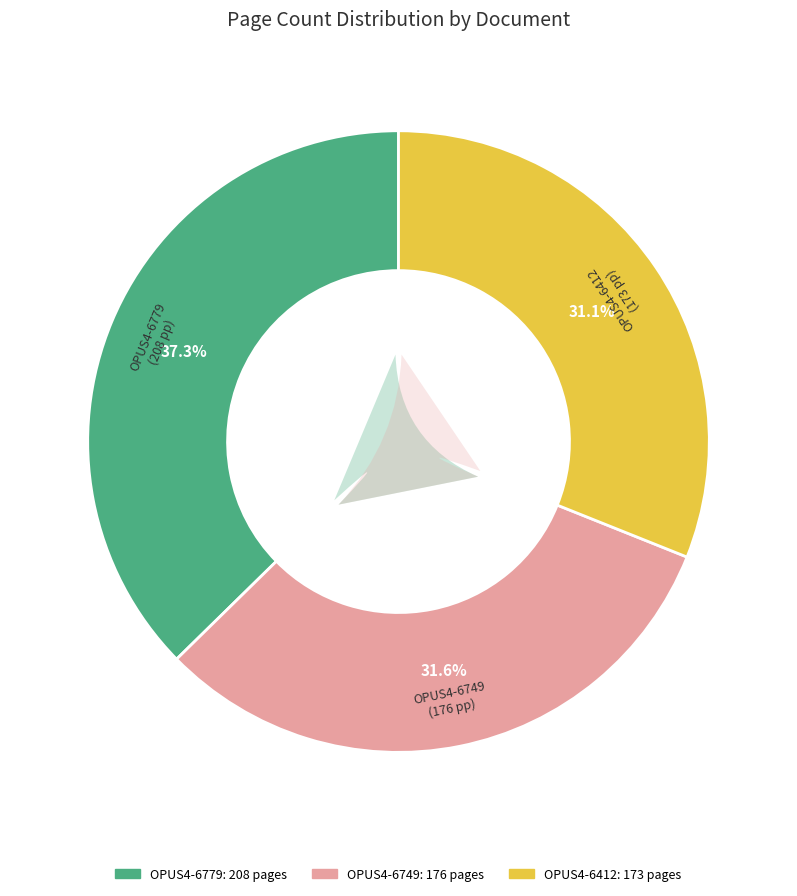

To the nearest percent, what is the difference between the OPUS4-6779 and OPUS4-6749 slice percentages?

6%